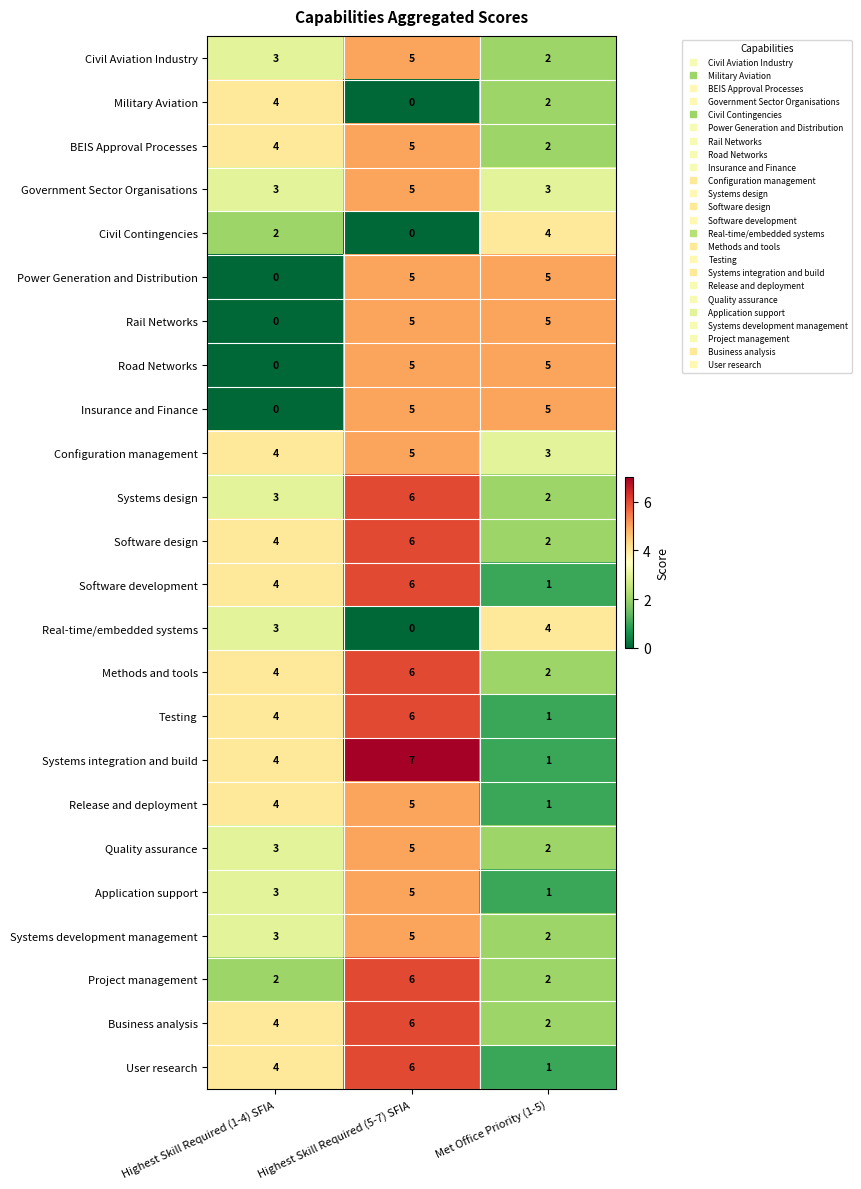

True or false: Government Sector Organisations has a value of 1 at Highest Skill Required (1-4) SFIA.

False